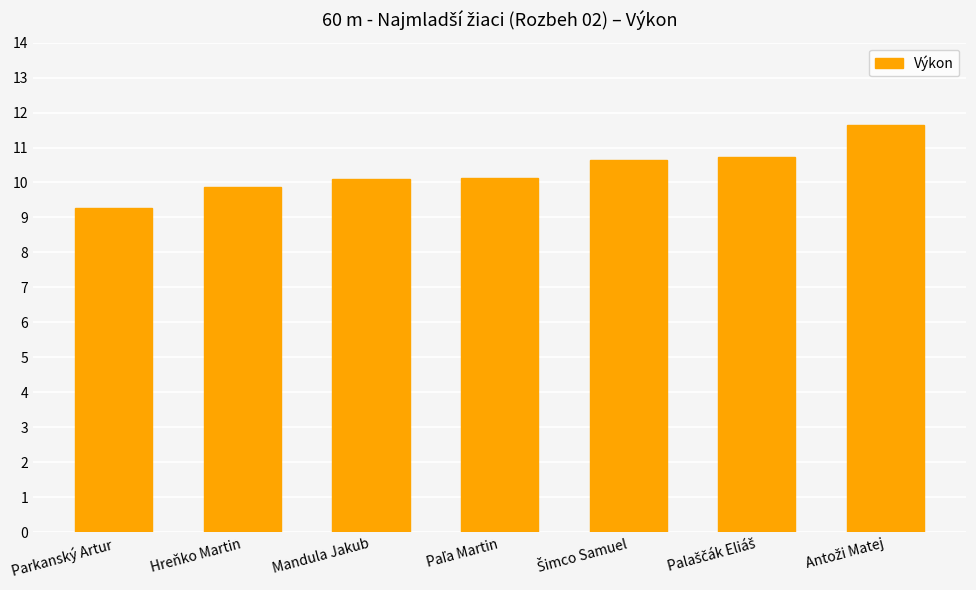

What is the label of the 6th bar from the right?

Hreňko Martin